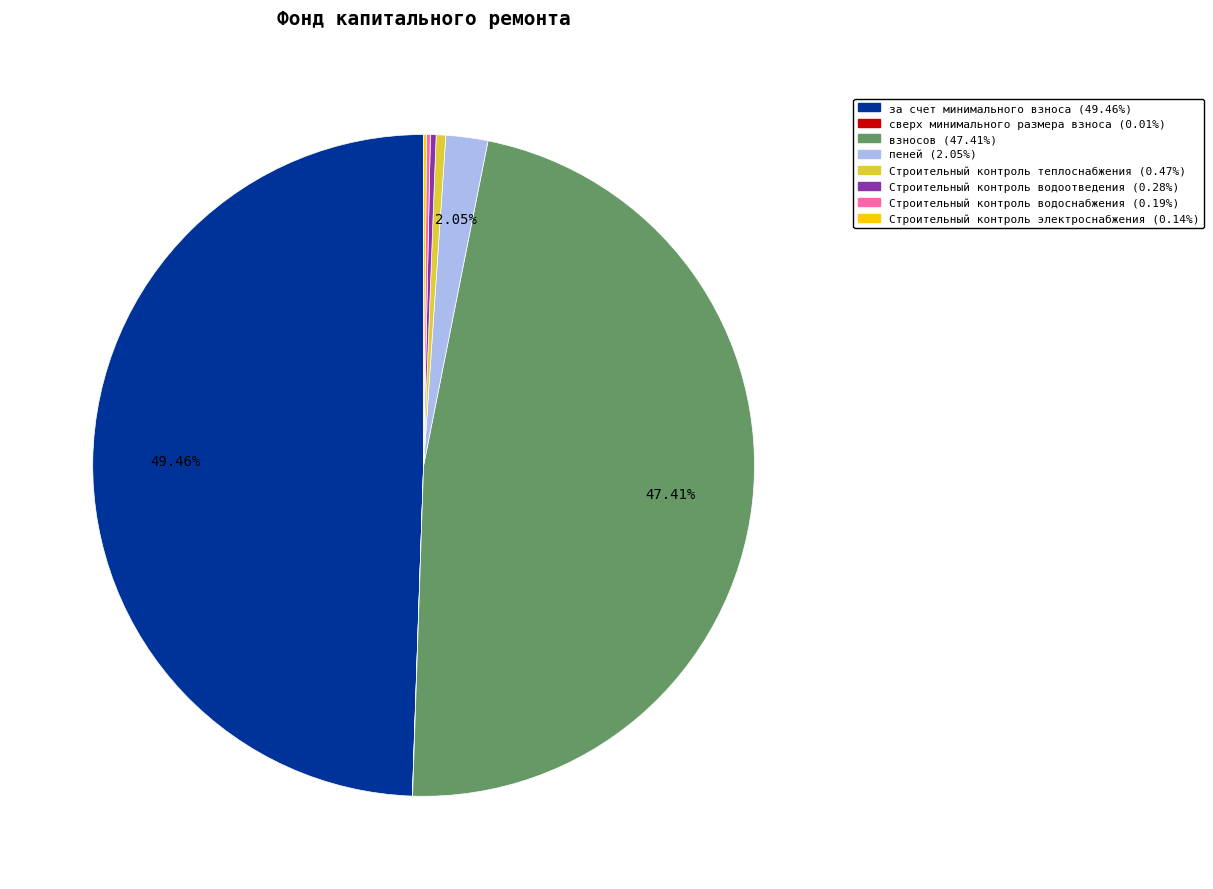

Approximately how many times larger is the value at за счет минимального взноса compared to пеней?

24.1